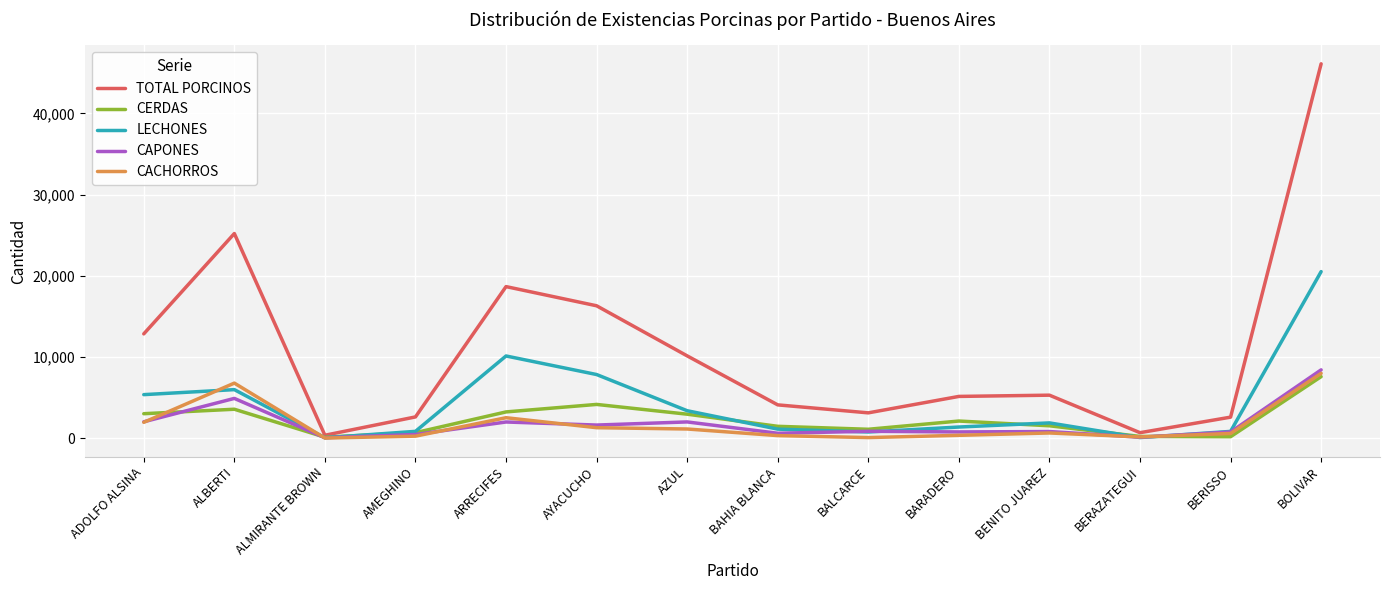

Where is the first local minimum for LECHONES?

ALMIRANTE BROWN